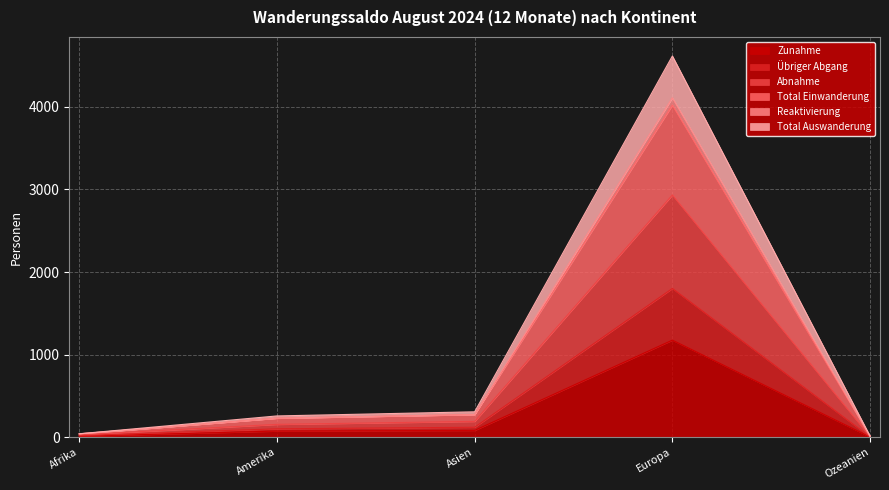

What is the highest value of the Zunahme series?

1176